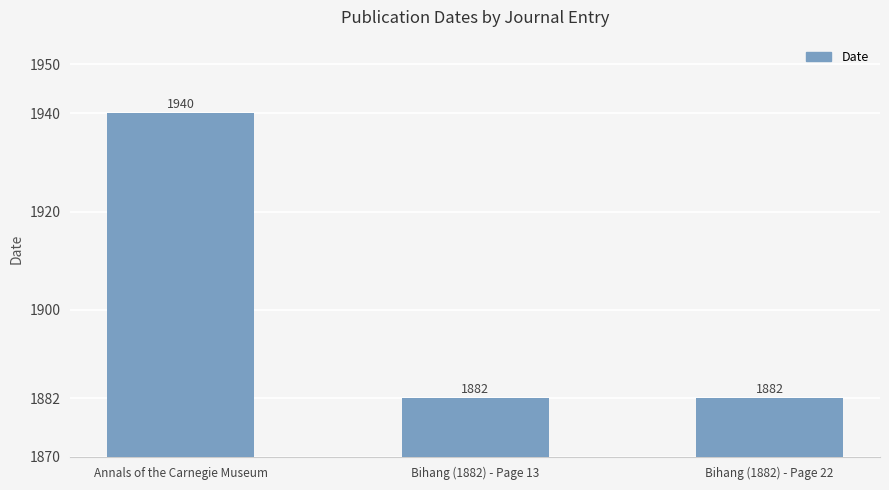

Does the chart contain stacked bars?

No